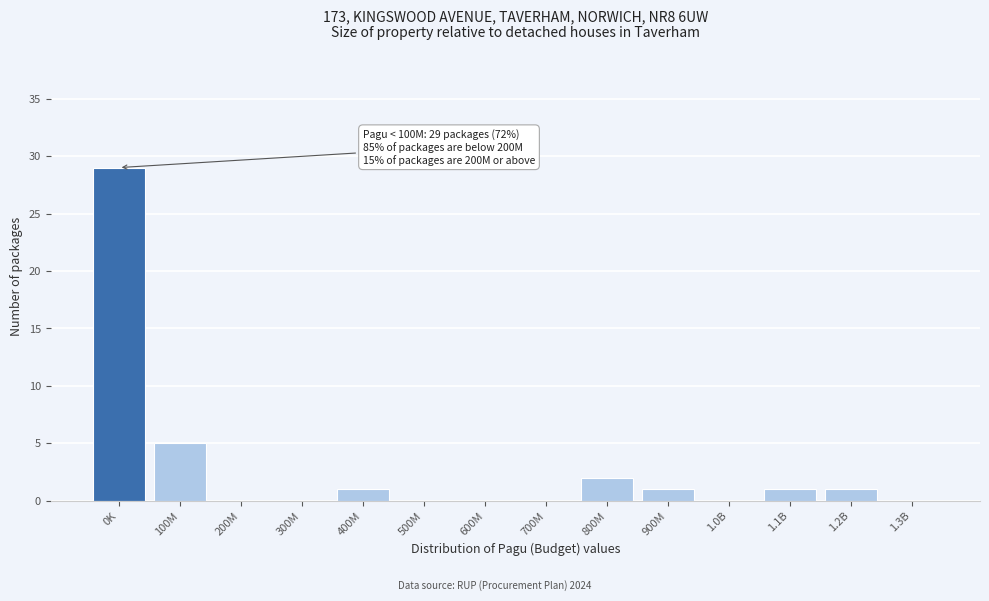

What is the change in value from 0K to 700M?

-29